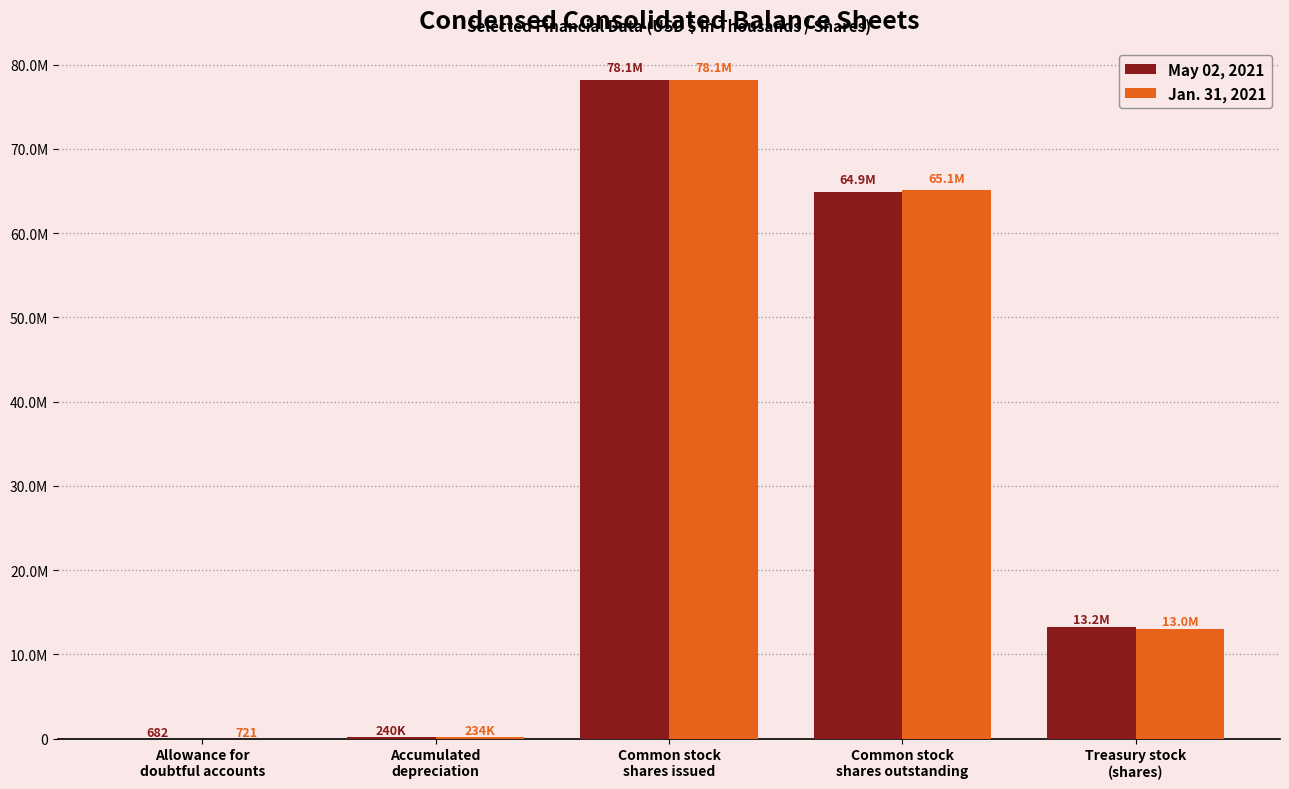

What are all the series names shown in the legend?

May 02, 2021, Jan. 31, 2021